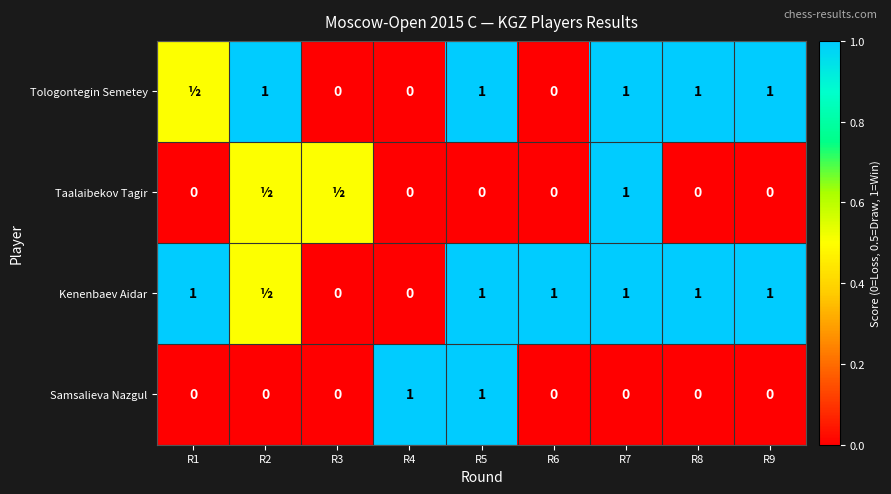

The value of Tologontegin Semetey at R7 is 1.0. True or false?

True